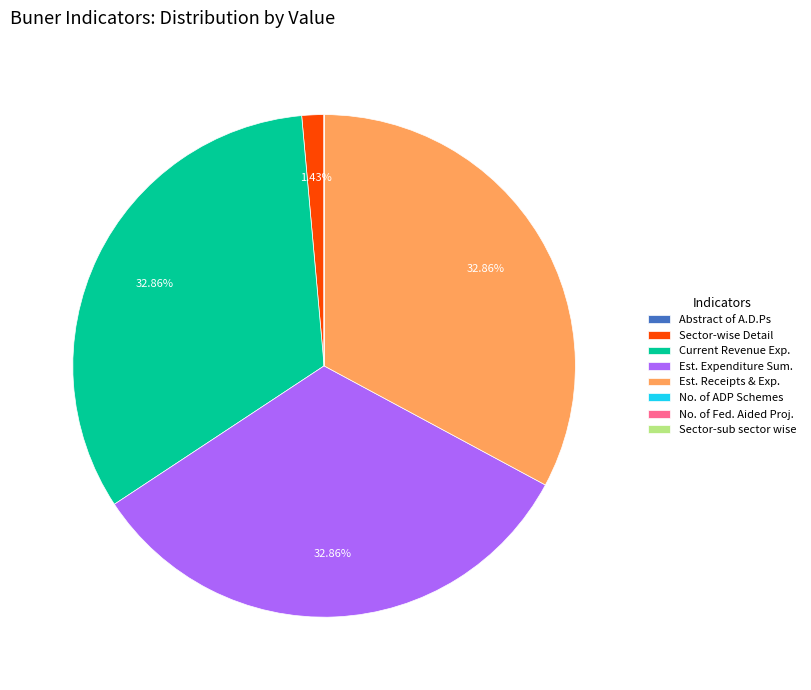

Is there a majority slice in this chart?

No